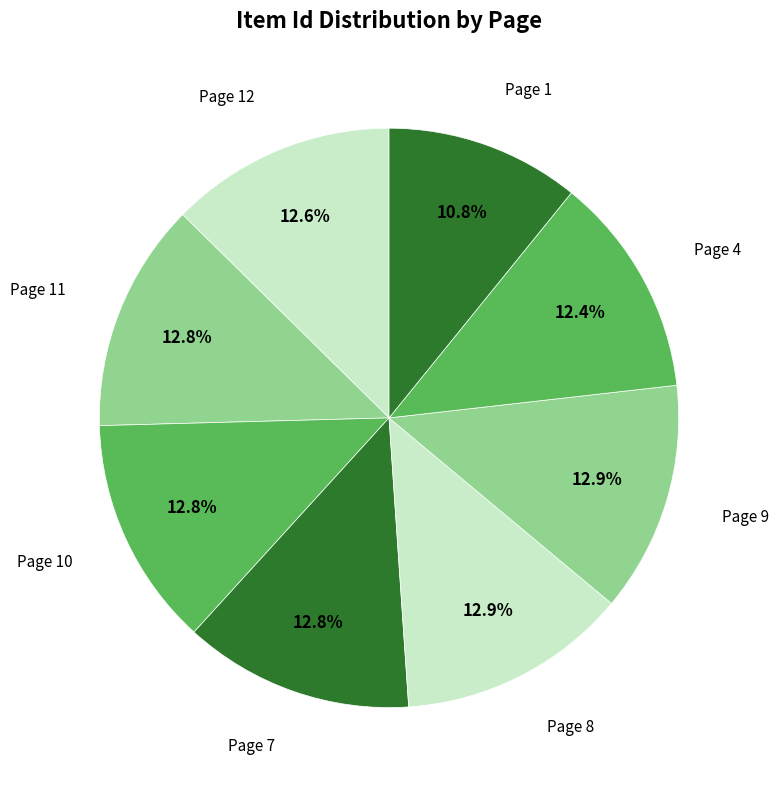

How many segments does this pie chart have?

8